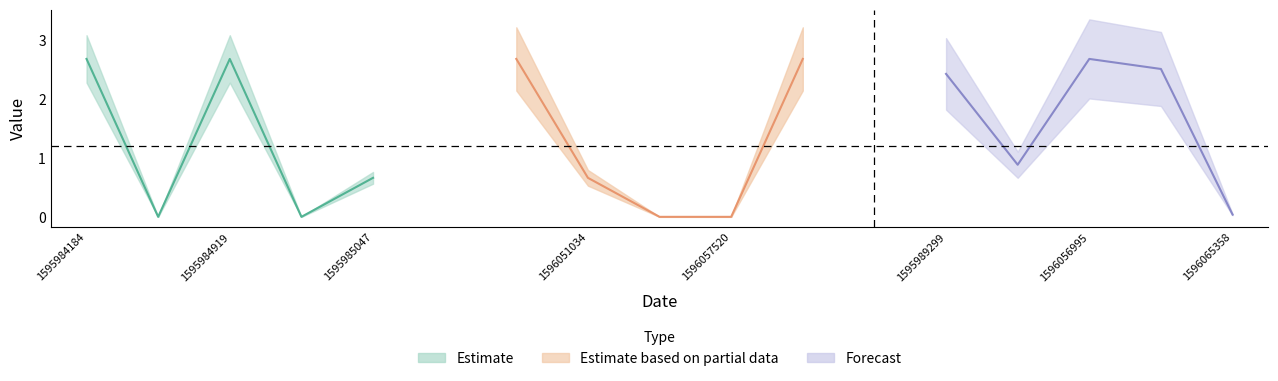

What is the greatest value displayed?

2.7